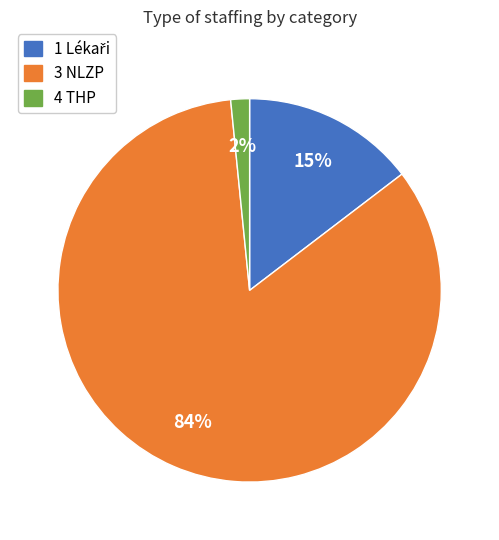

To the nearest percent, what portion does 4 THP represent?

2%